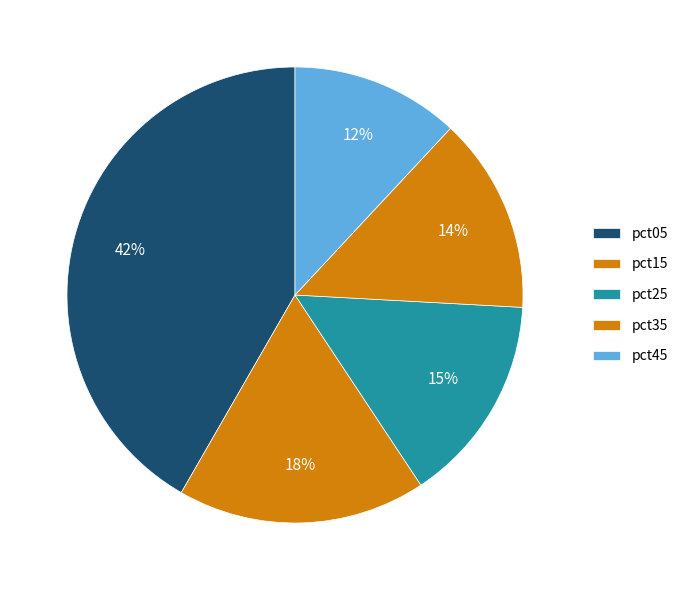

Does pct05 account for over 50% of the chart?

No